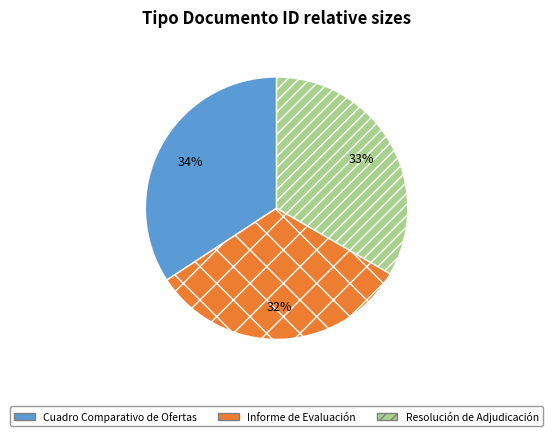

Does Cuadro Comparativo de Ofertas account for over 50% of the chart?

No